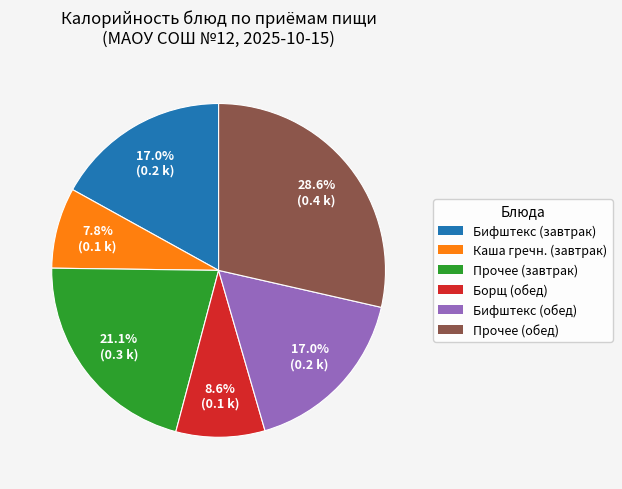

Is there a majority slice in this chart?

No